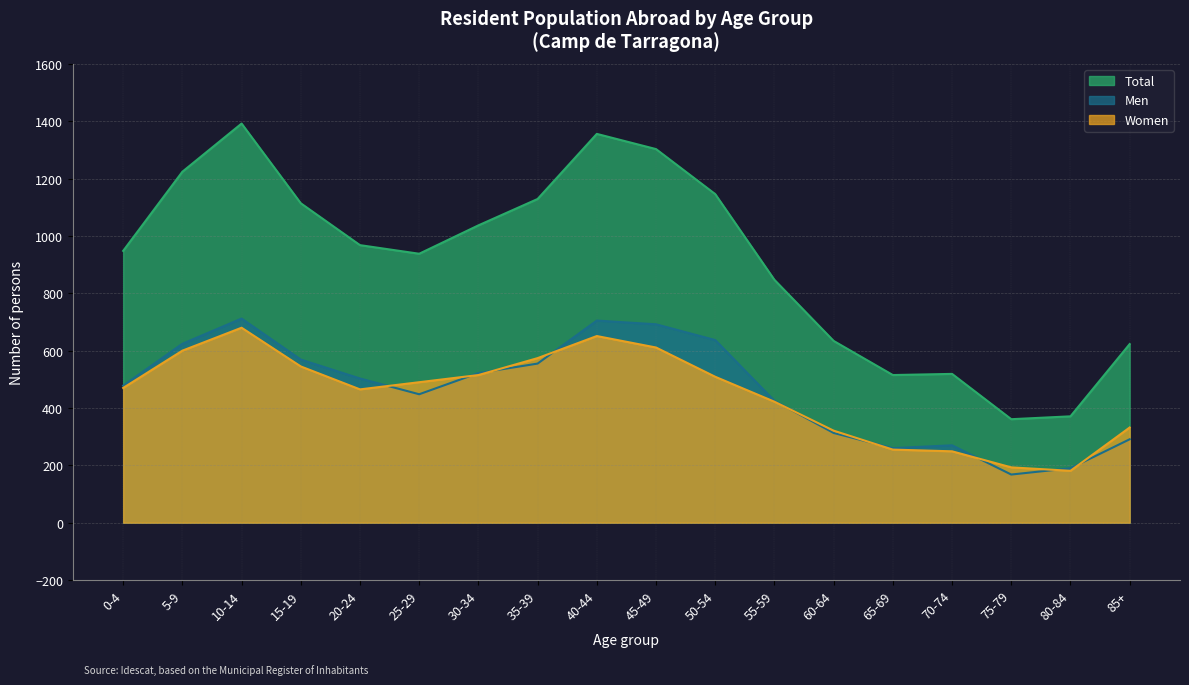

Rank the series by their maximum value, from lowest to highest.

Women, Men, Total